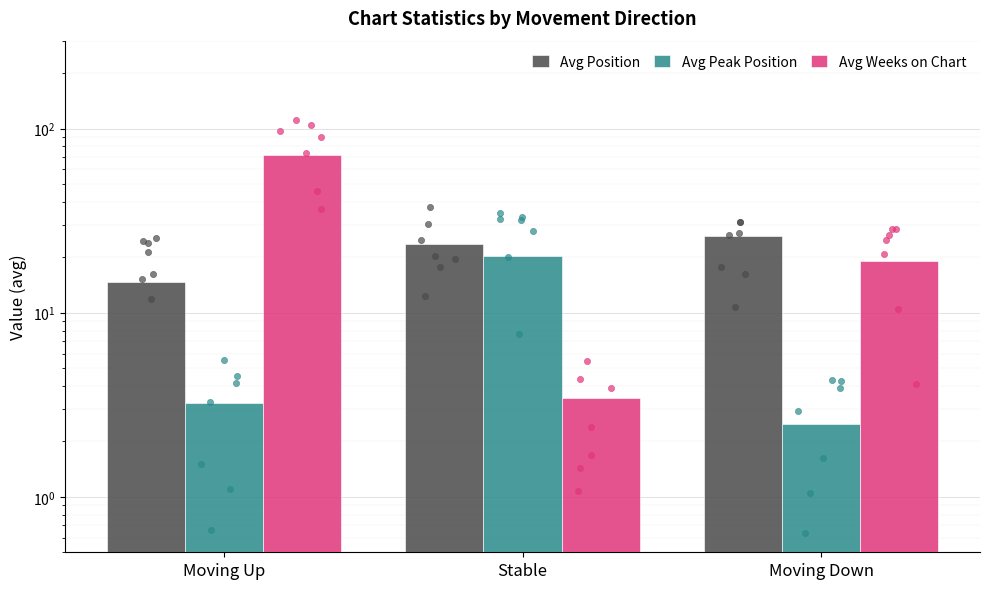

Which series has the widest spread of Y values?

Avg Weeks on Chart